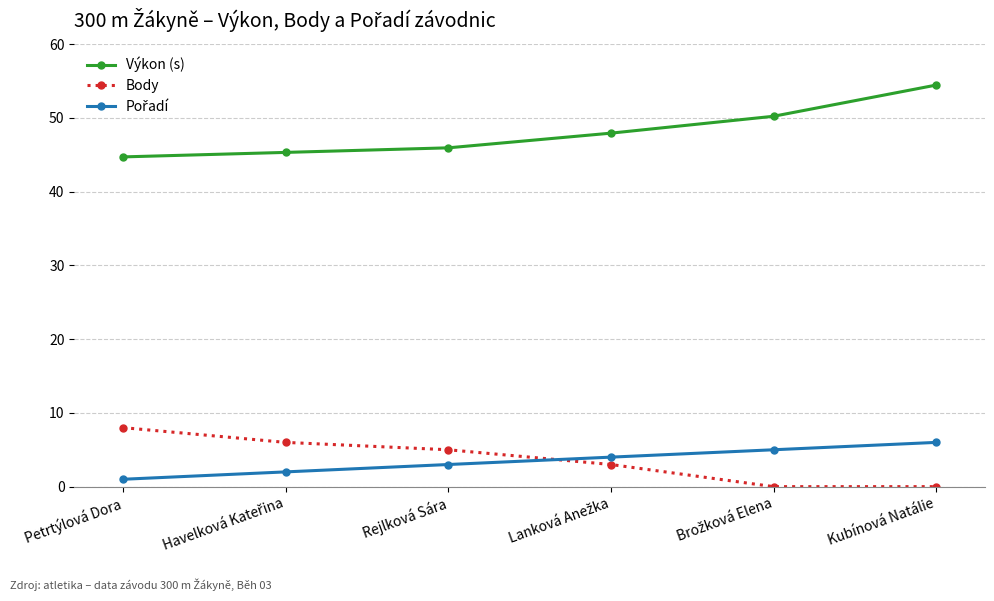

At which category is the sum across all series the highest?

Kubínová Natálie